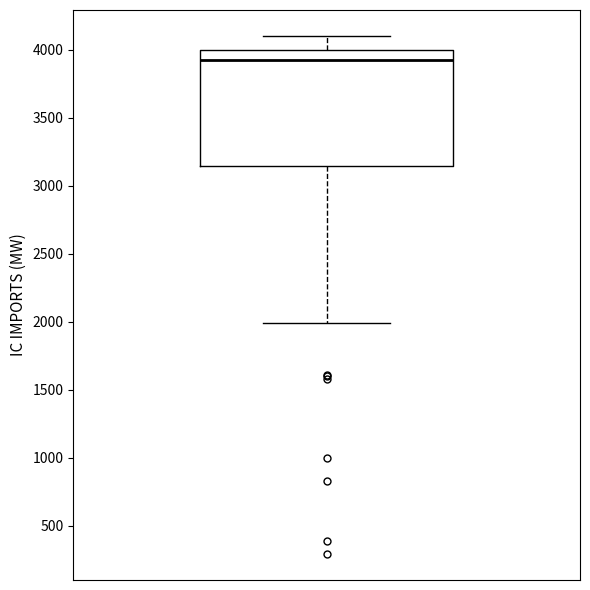

Transcribe this box plot: give where the median line is, the range the box spans, and where the two whiskers end, as read against the y-axis. The values are not printed on the chart, so give them approximately, as read against the axis.

median 3950, box 3150 to 4000, whiskers 2000 to 4100